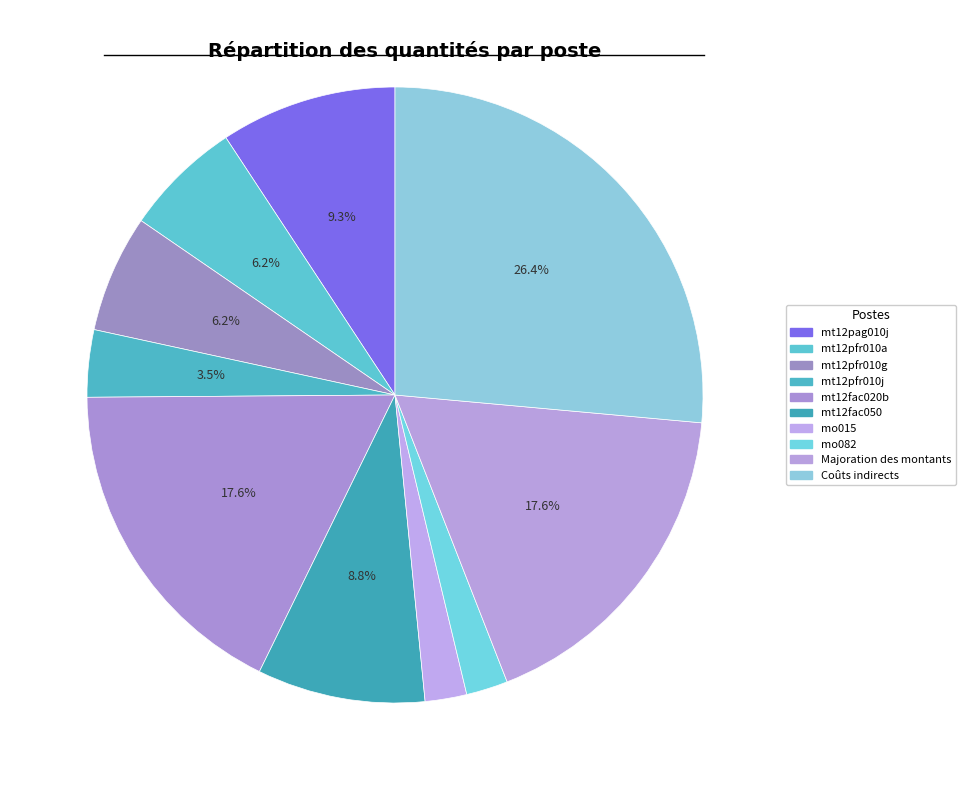

True or false: Coûts indirects accounts for 18% of the total.

False